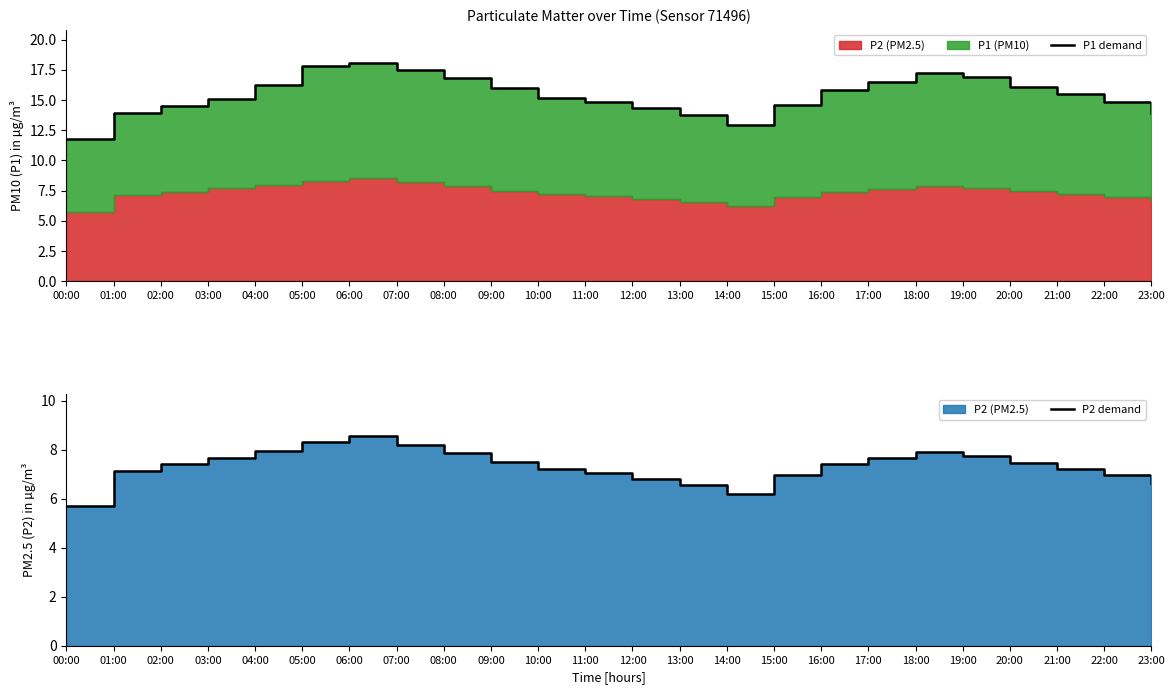

How many lines are shown in the chart?

2